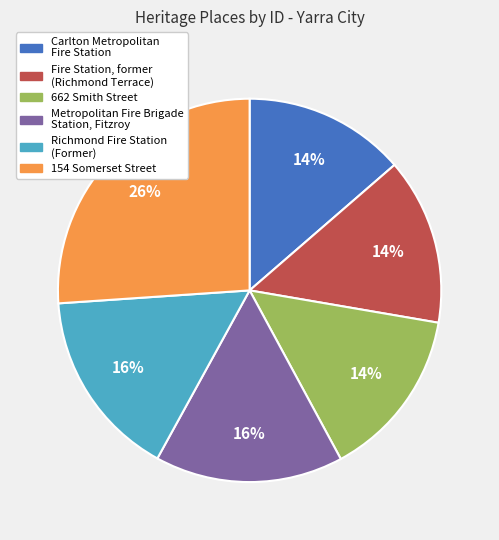

Count the number of slices in the pie.

6